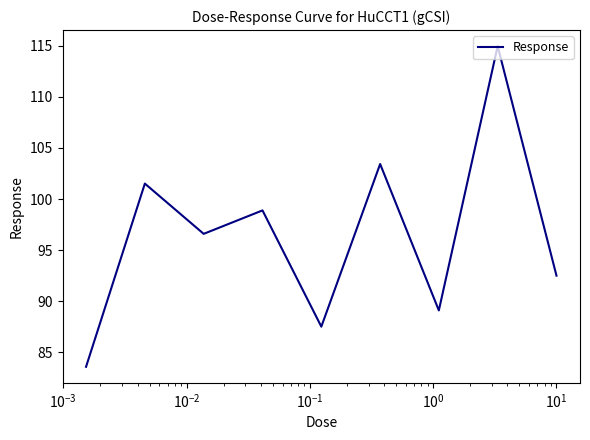

What is the difference between the maximum and minimum values?

31.4